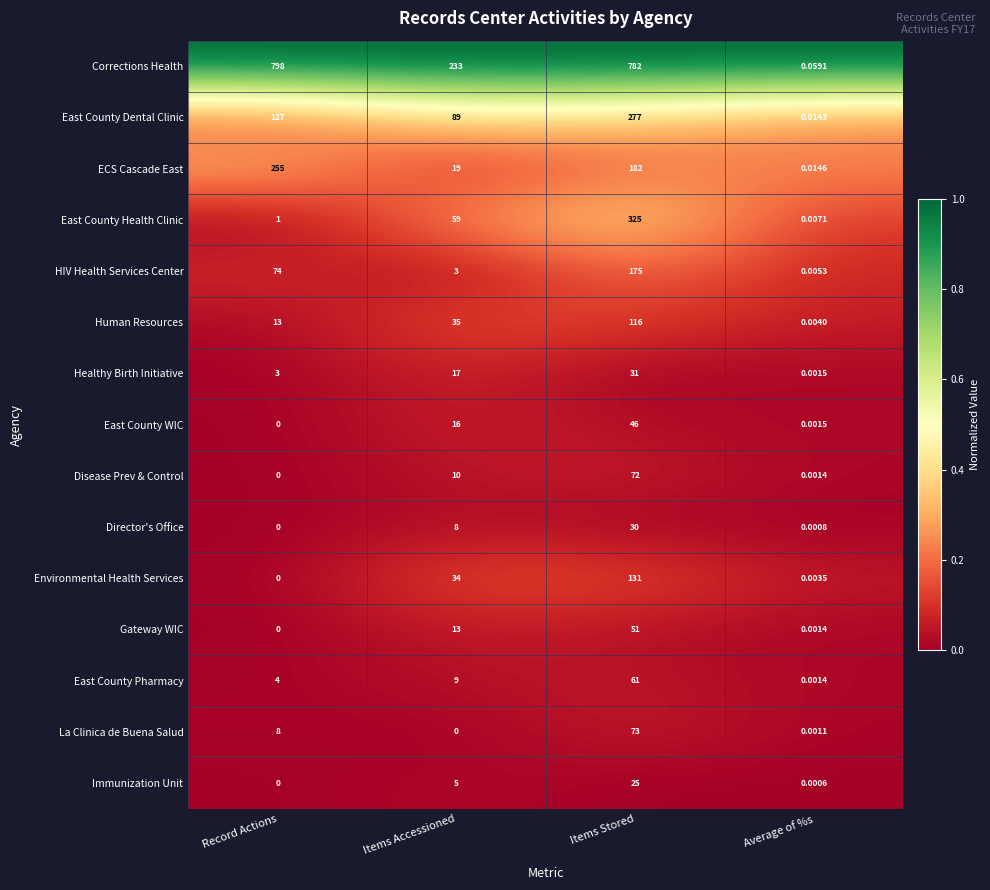

At which category is the sum across all series the highest?

Items Stored